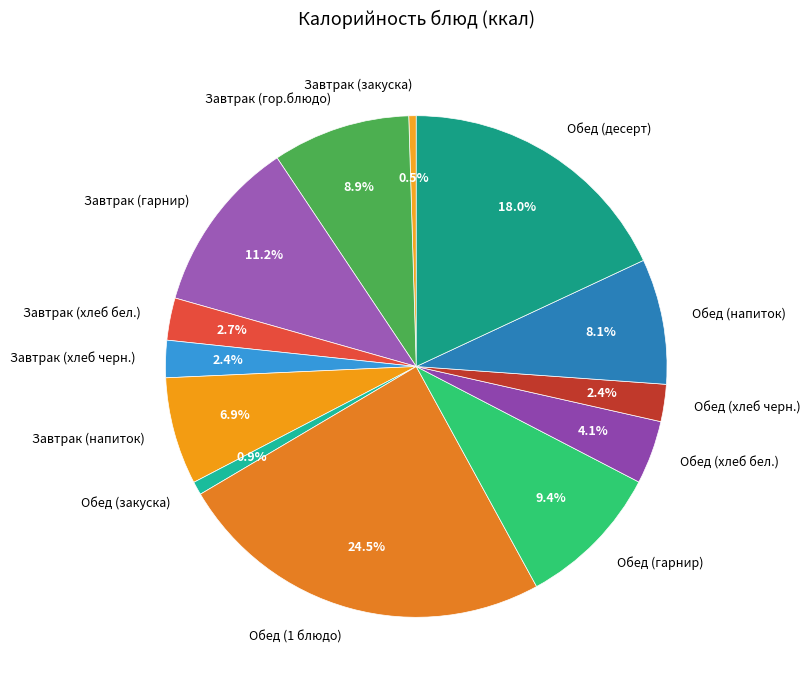

Between Обед (десерт) and Обед (закуска), which is larger?

Обед (десерт)